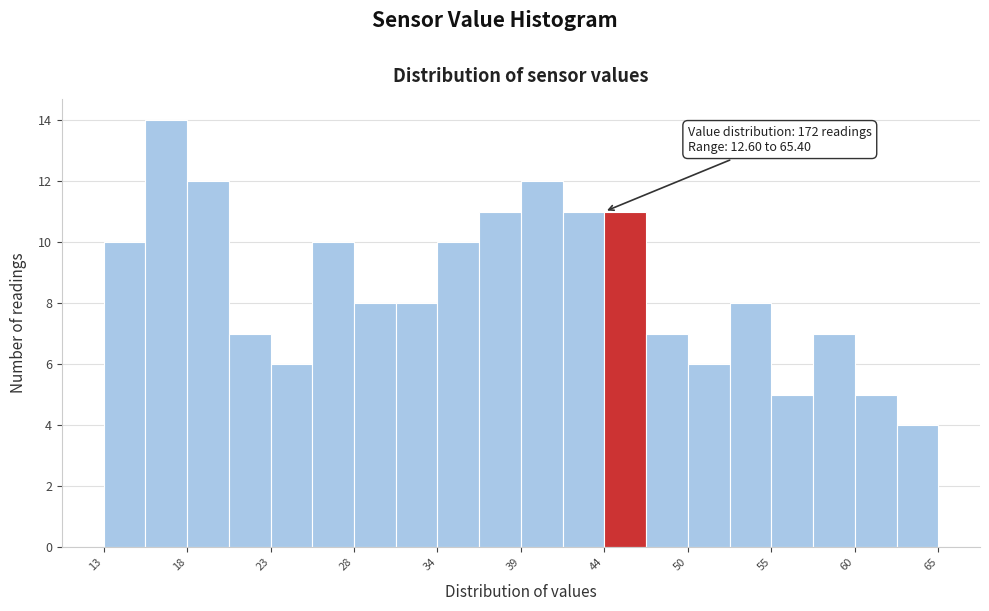

Read against the x-axis, roughly where is the centre of the tallest bar?

17